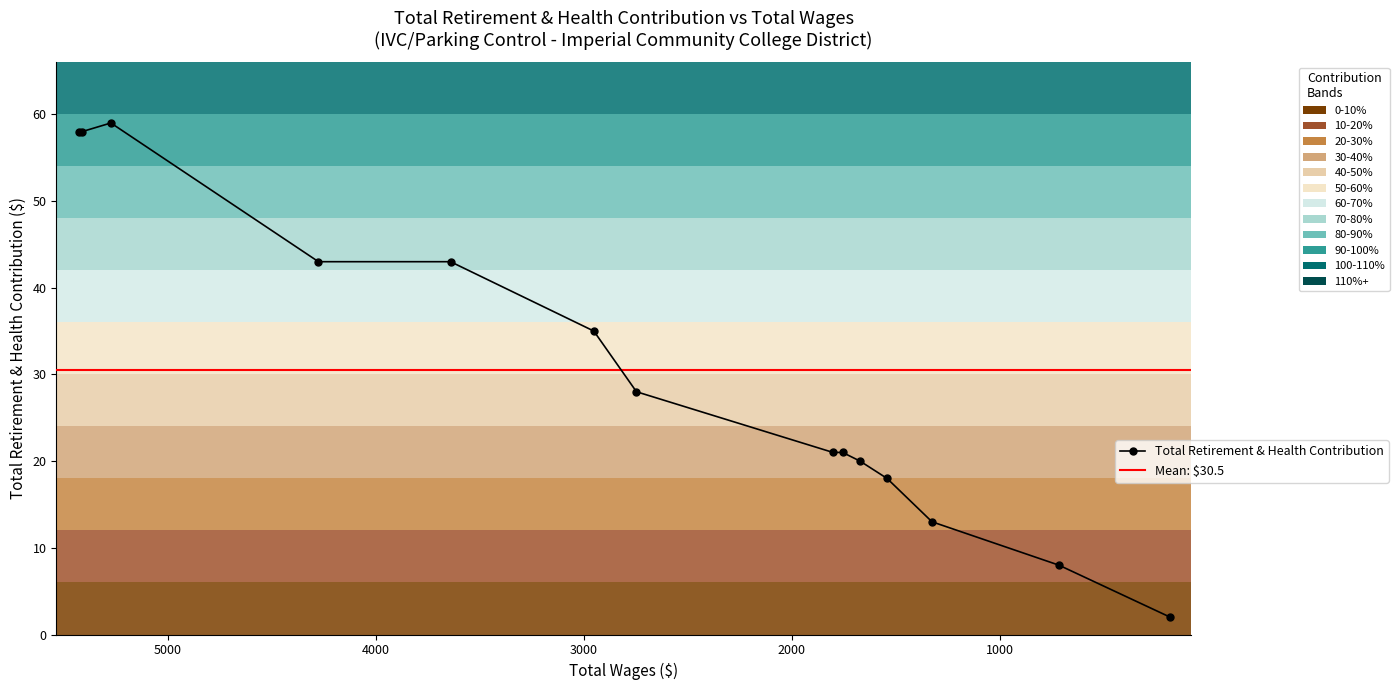

How many values exceed 28?

6